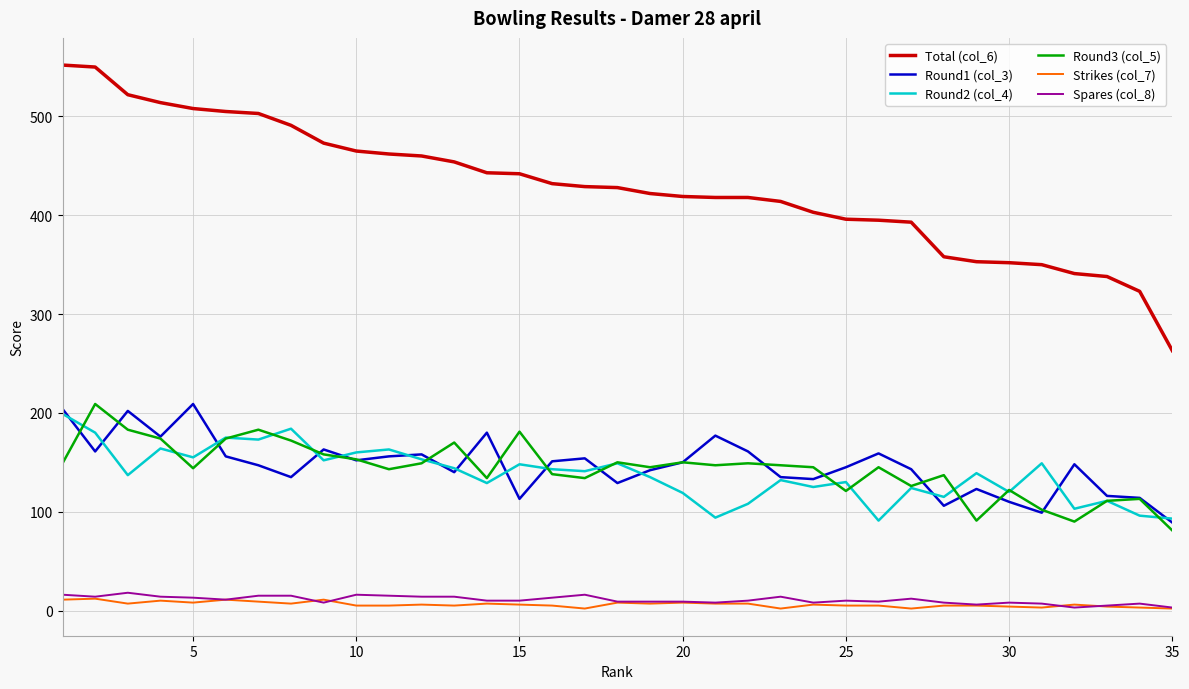

Which series has the largest total across all categories?

Total (col_6)